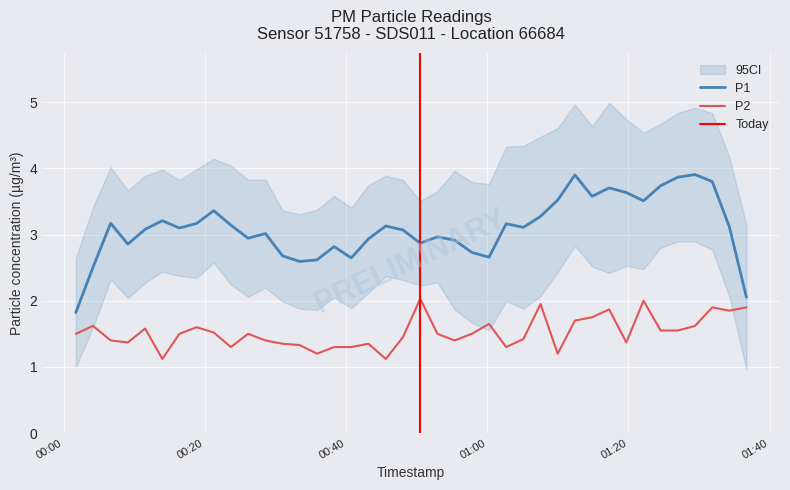

True or false: P1 and P2 intersect in this chart.

False